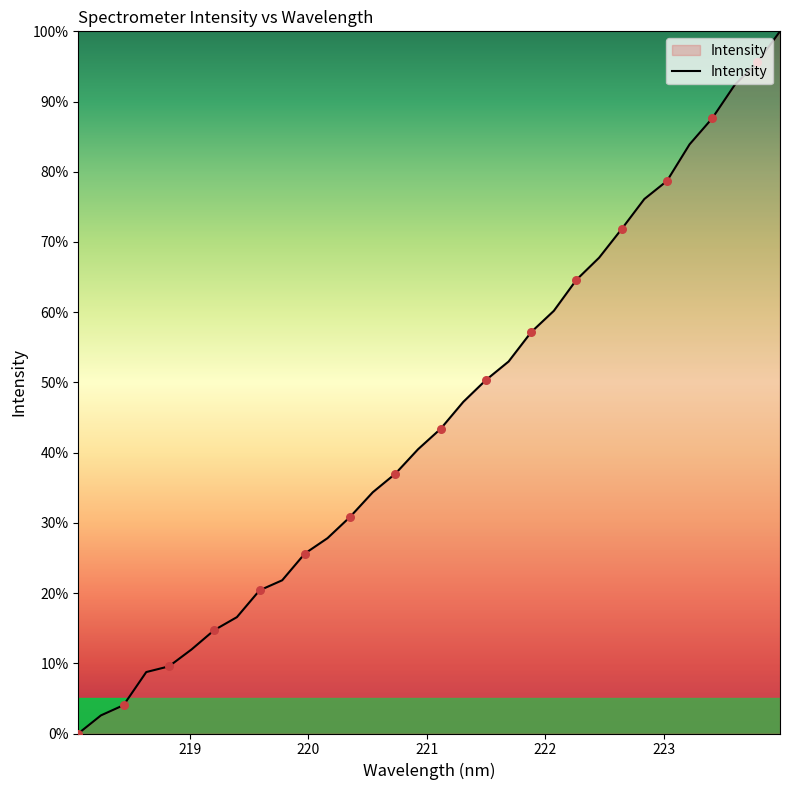

What is the greatest value displayed?

100.0